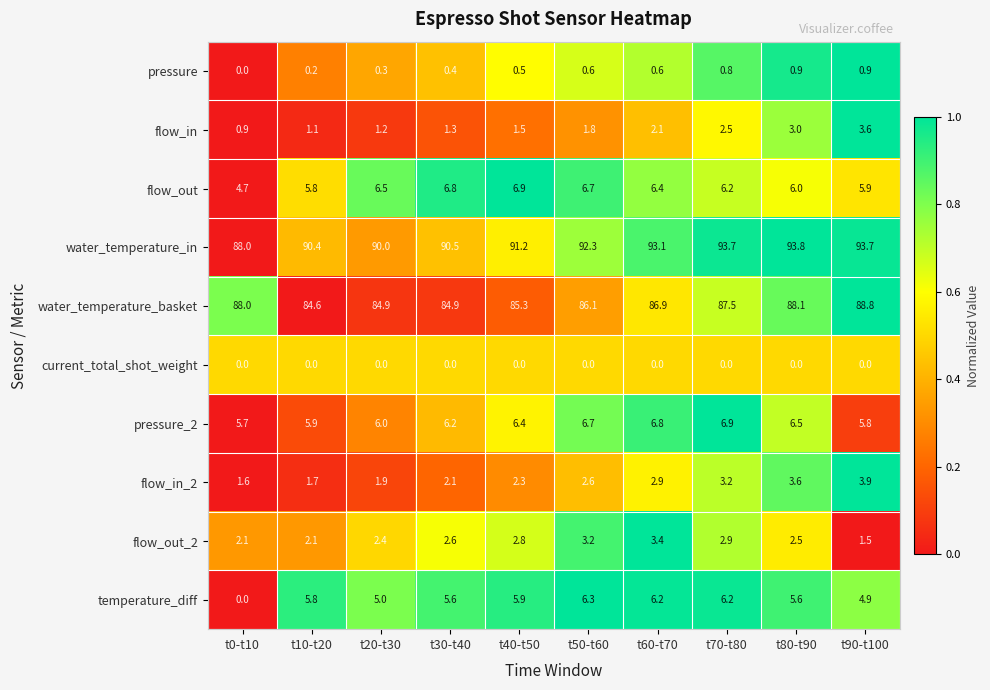

What is the sum of the water_temperature_in values at t60-t70 and t50-t60?

185.4